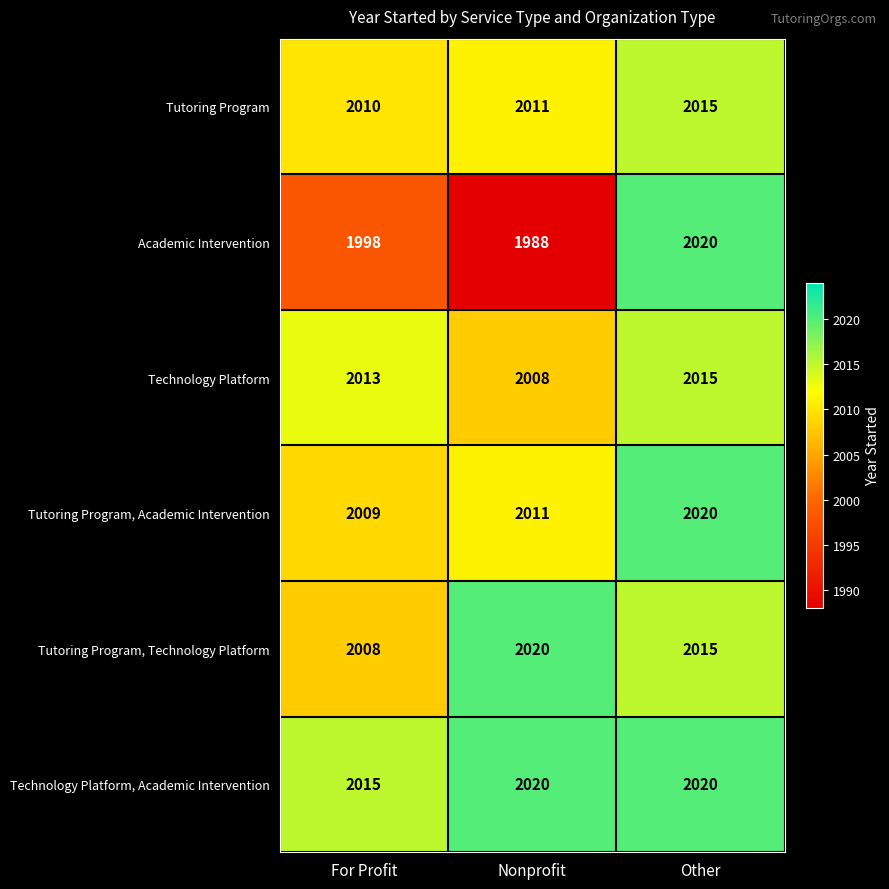

What is the difference between the highest and lowest values at For Profit?

17